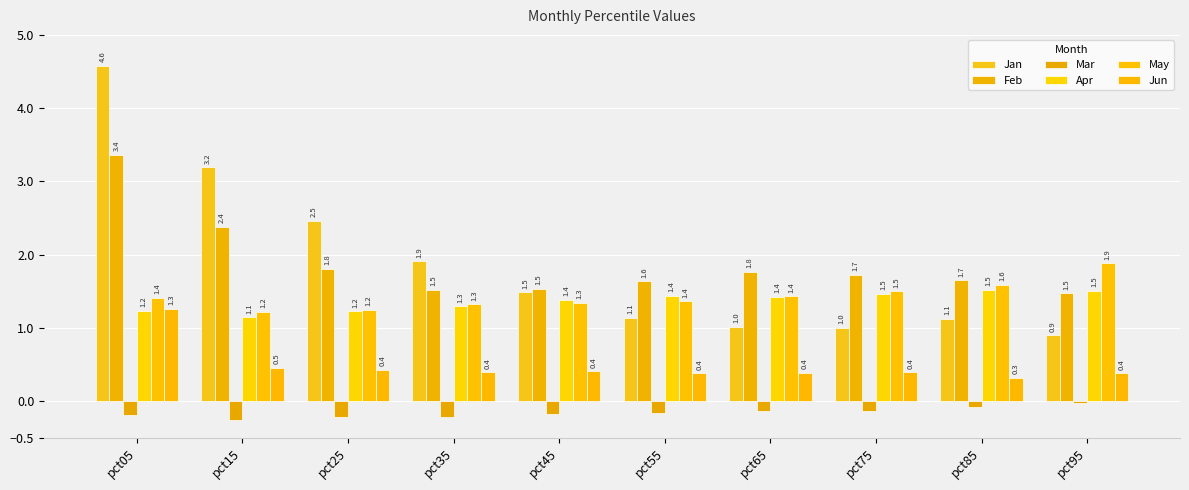

List the labels in order of Apr value, largest first.

pct85, pct95, pct75, pct55, pct65, pct45, pct35, pct05, pct25, pct15